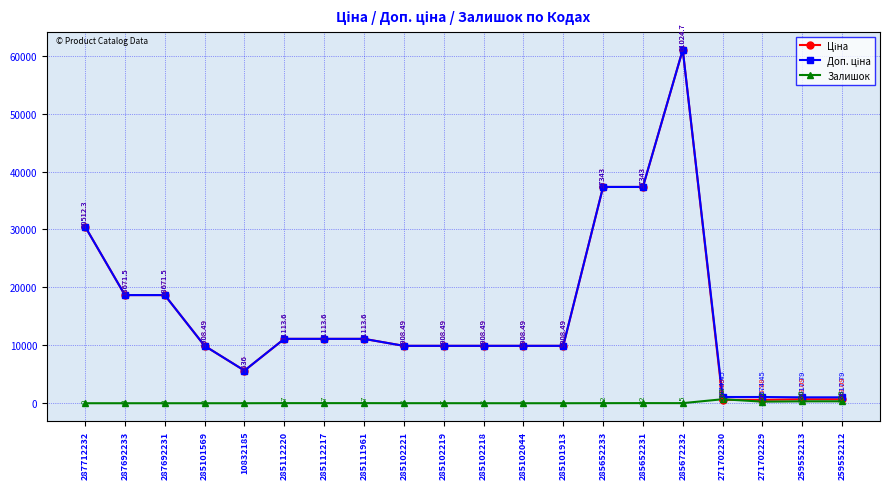

True or false: Залишок has more than 0 points higher than both neighbors.

True